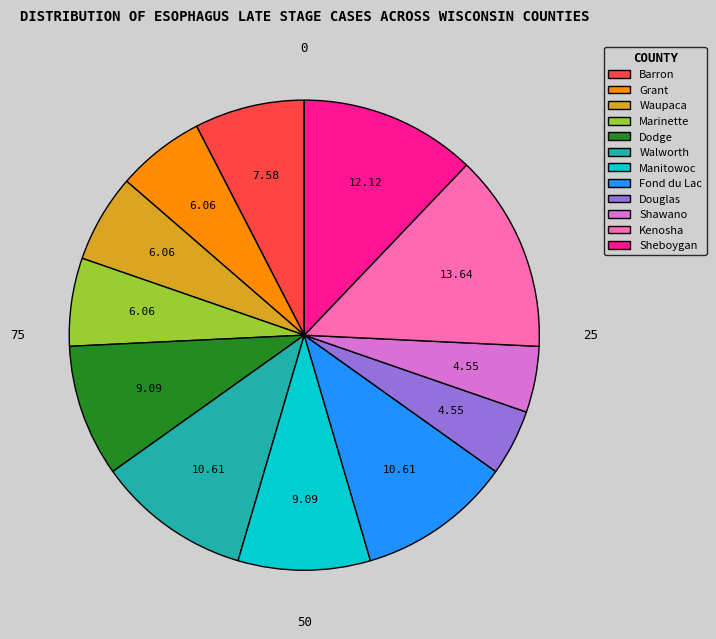

To the nearest percent, what percentage of the pie is Waupaca County?

6%